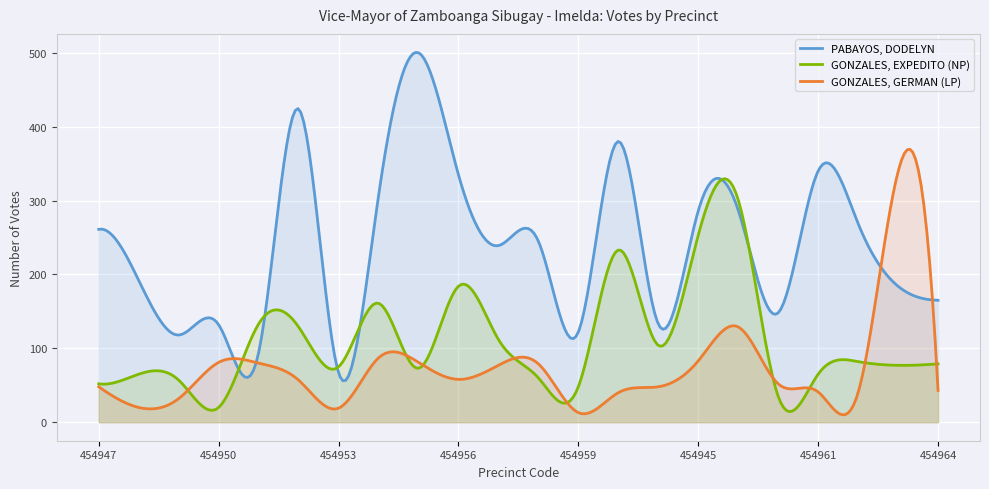

At which label does PABAYOS, DODELYN first exceed 245?

454947